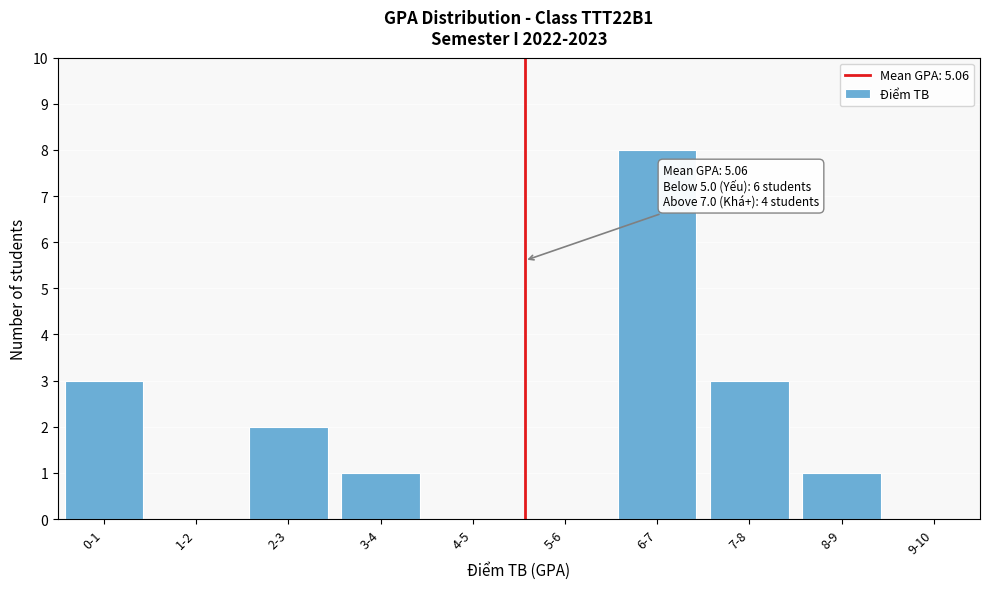

Reading right to left, list all the values displayed in this chart.

9-10=0	8-9=1	7-8=3	6-7=8	5-6=0	4-5=0	3-4=1	2-3=2	1-2=0	0-1=3